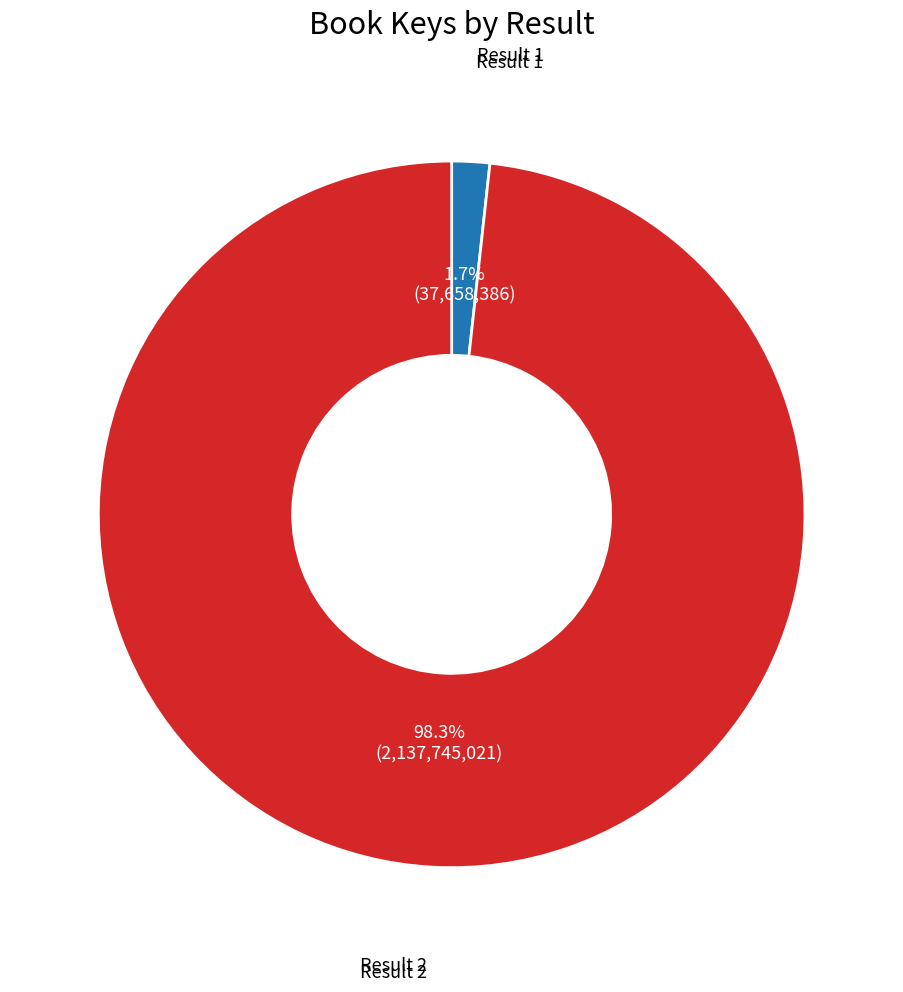

Is there any slice that represents more than half of the pie?

Yes